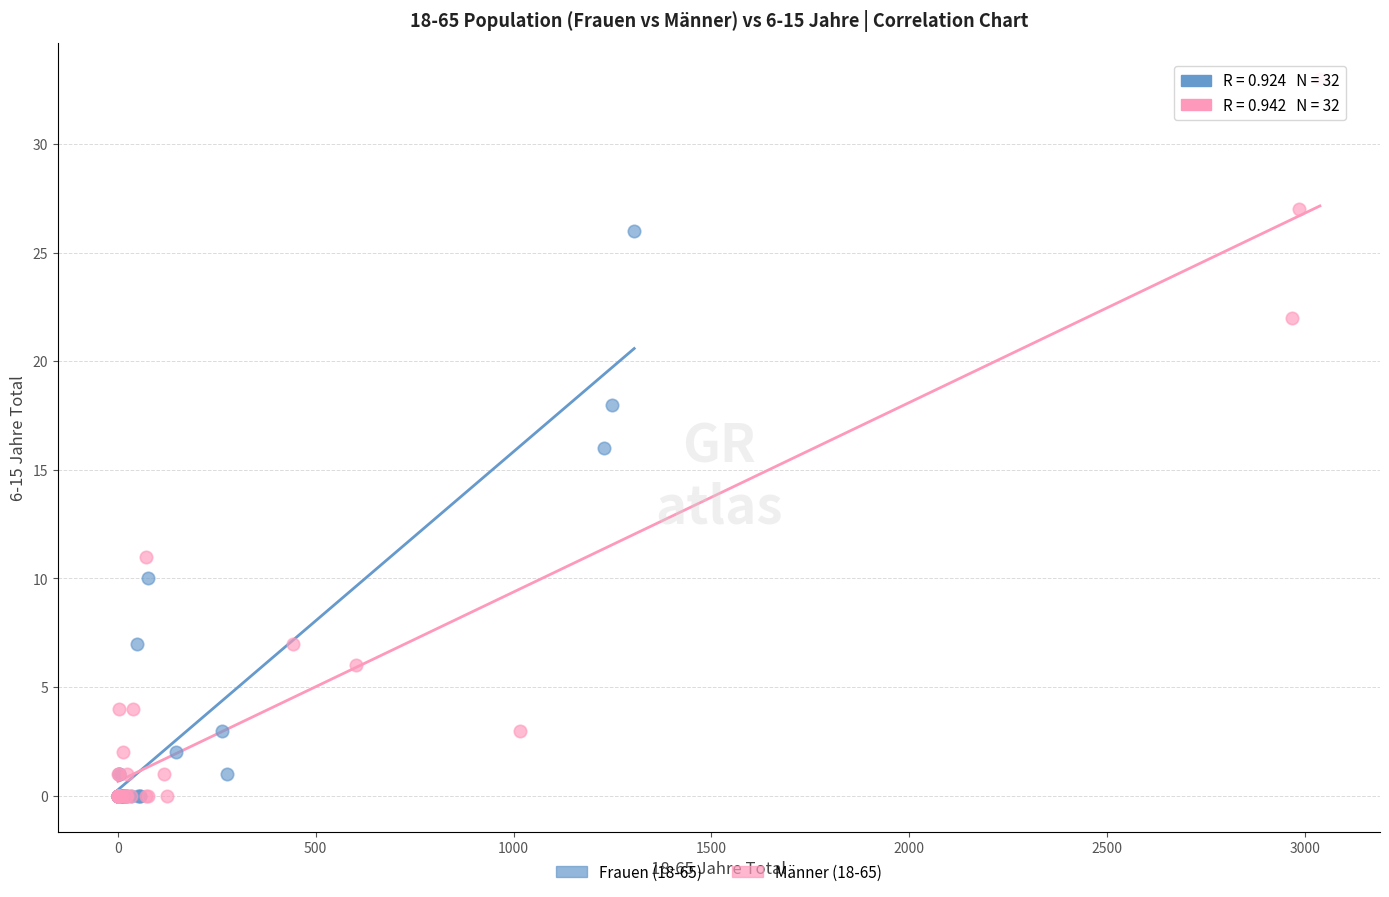

Which series has the largest Y range (max minus min)?

Männer (18-65)